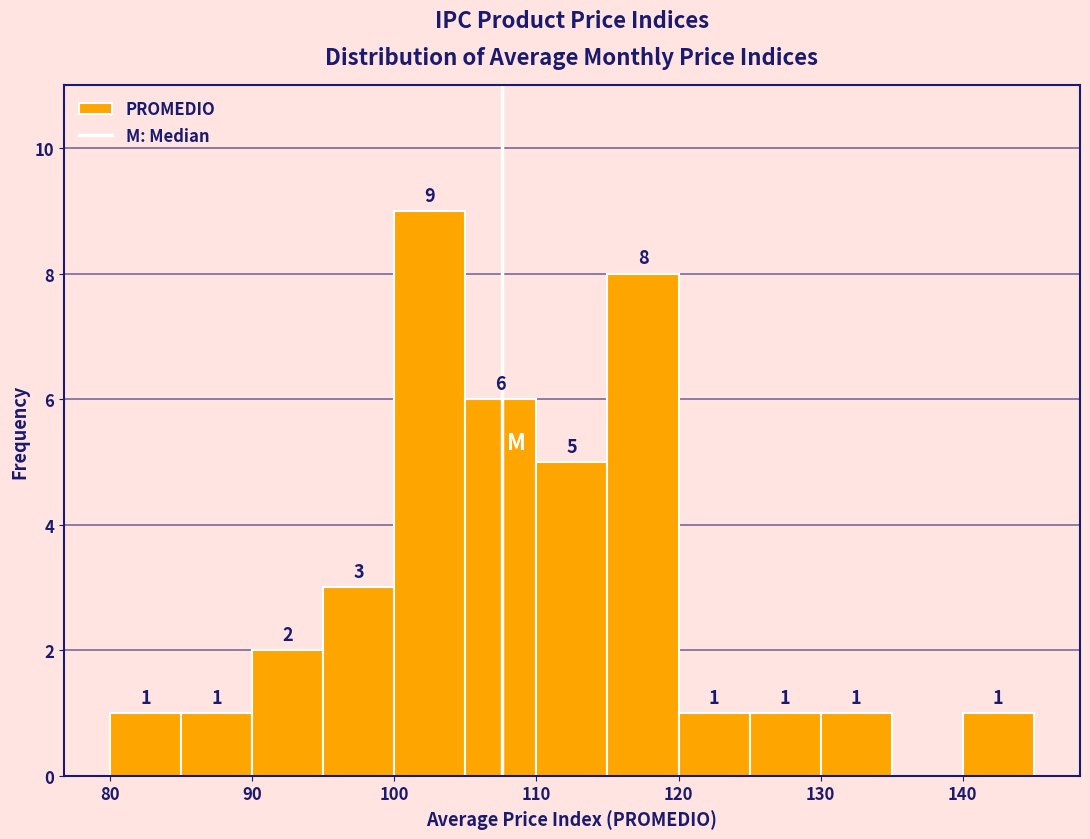

Which range on the x-axis has the tallest bar?

100 to 105